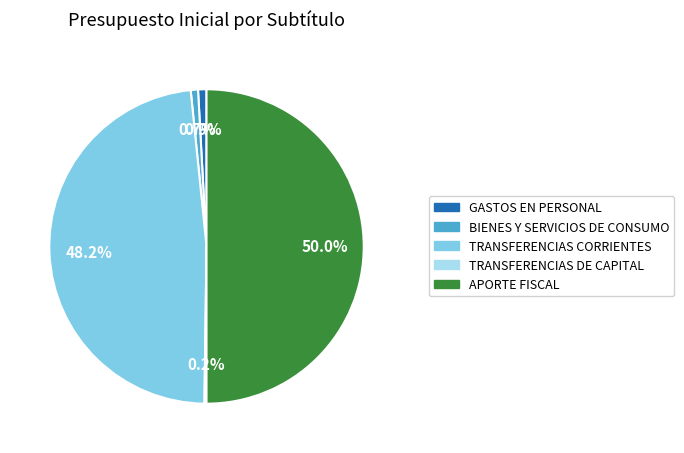

To the nearest percent, what is the difference between the largest and smallest slice percentages?

50%